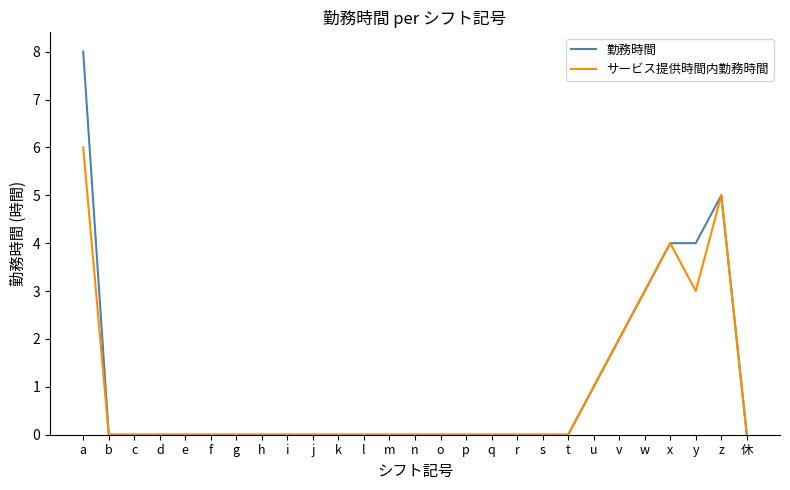

Reading left to right, what are all the values shown in this chart?

勤務時間: 8	0	0	0	0	0	0	0	0	0	0	0	0	0	0	0	0	0	0	0	1	2	3	4	4	5	0
サービス提供時間内勤務時間: 6	0	0	0	0	0	0	0	0	0	0	0	0	0	0	0	0	0	0	0	1	2	3	4	3	5	0